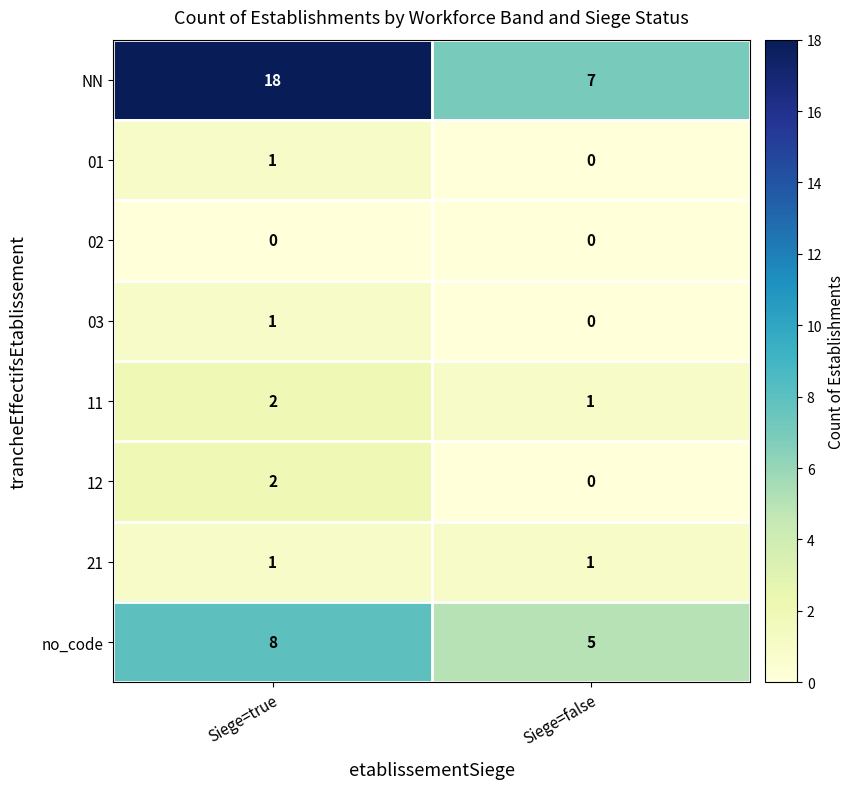

Which series has the largest range (max minus min)?

NN